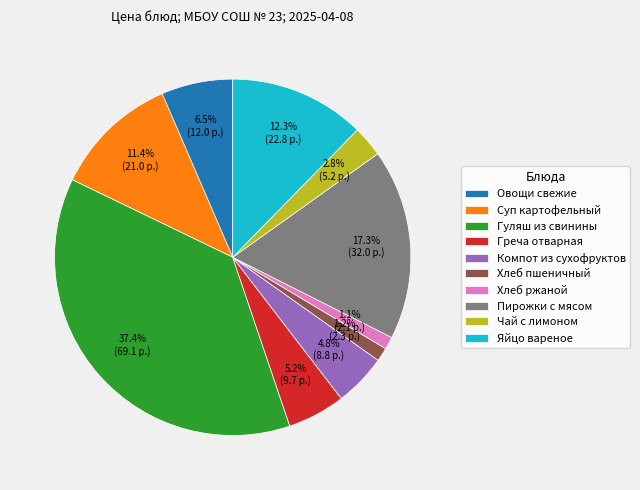

To the nearest percent, what portion does Хлеб ржаной represent?

1%